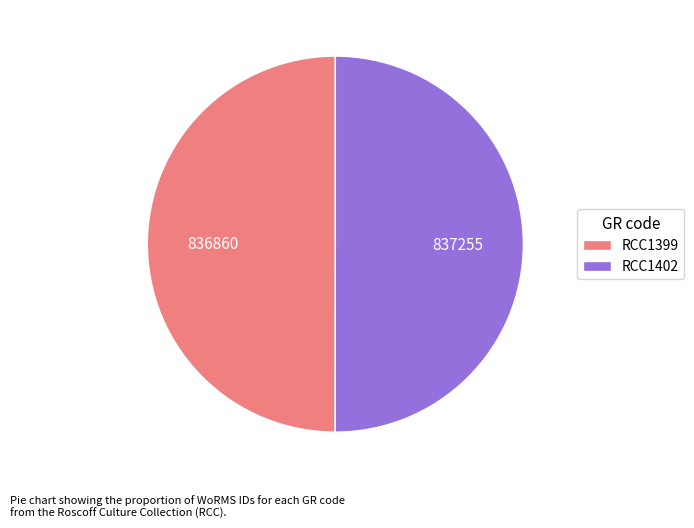

Is it true that RCC1402 is 38% of the pie?

False